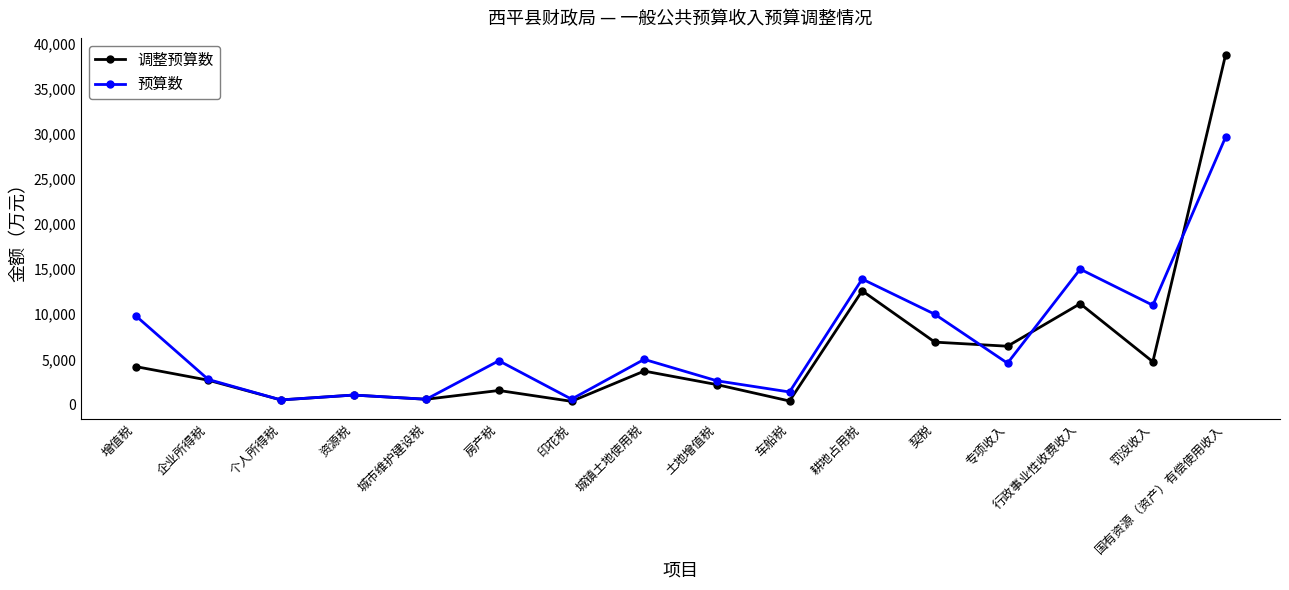

What position from the right is 增值税?

16